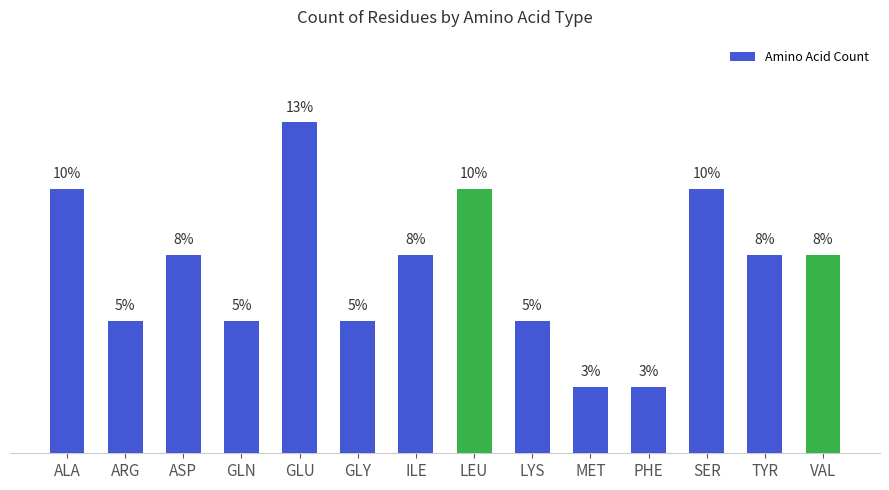

What is the difference between the values at LEU and TYR?

2.6